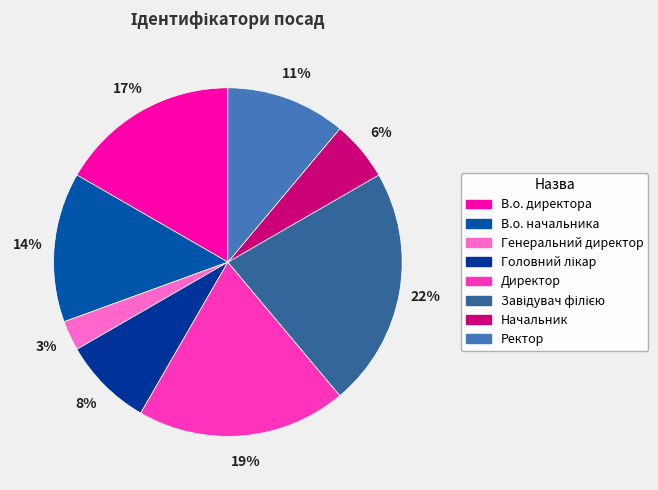

Is there any slice that represents more than half of the pie?

No